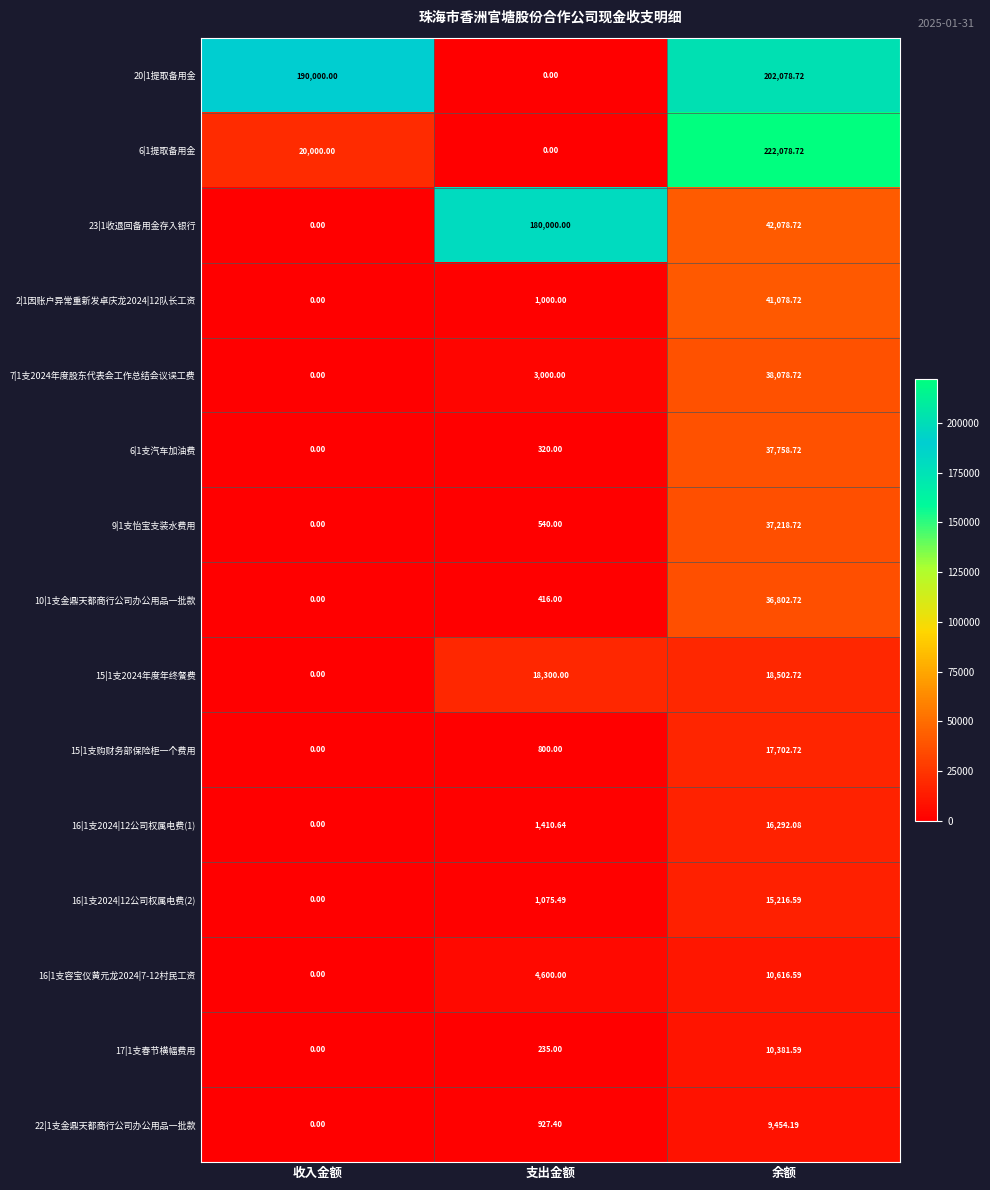

Where is 10|1支金鼎天都商行公司办公用品一批款 nearest to the value 18401?

支出金额